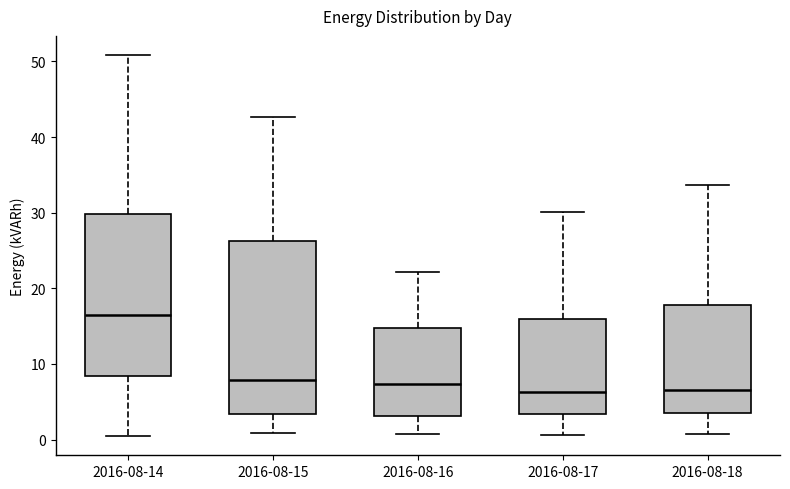

Which box has the highest median line?

2016-08-14